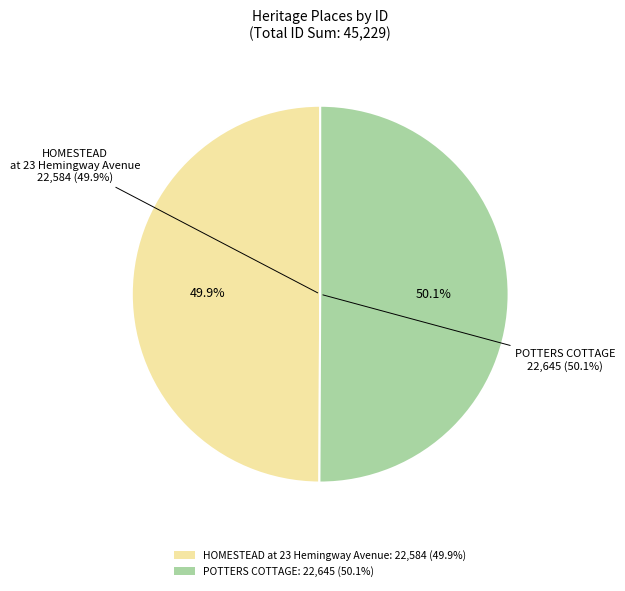

True or false: HOMESTEAD at 23 Hemingway Avenue accounts for 57% of the total.

False